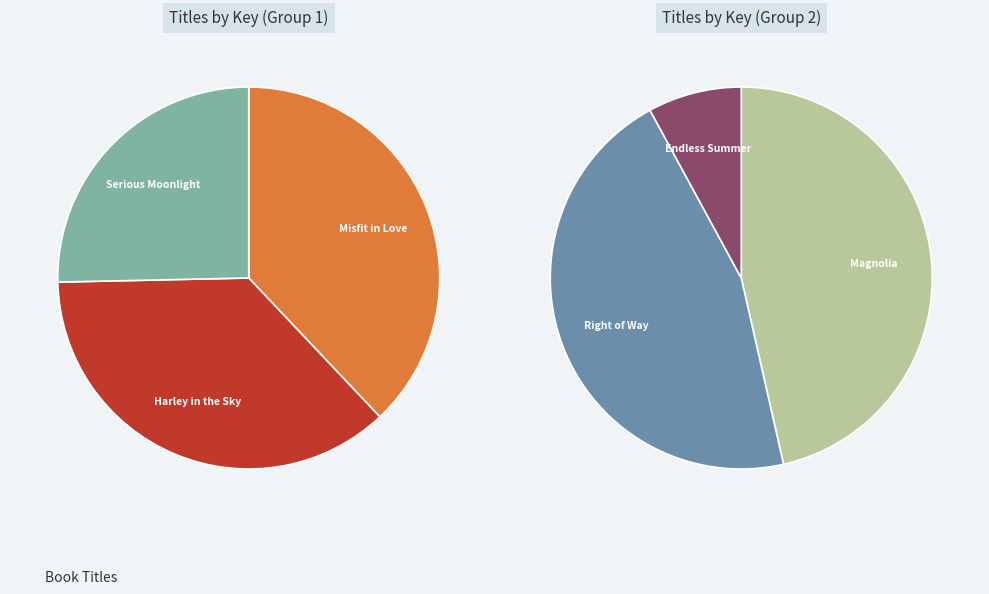

What is the smallest slice in the pie chart?

Endless Summer